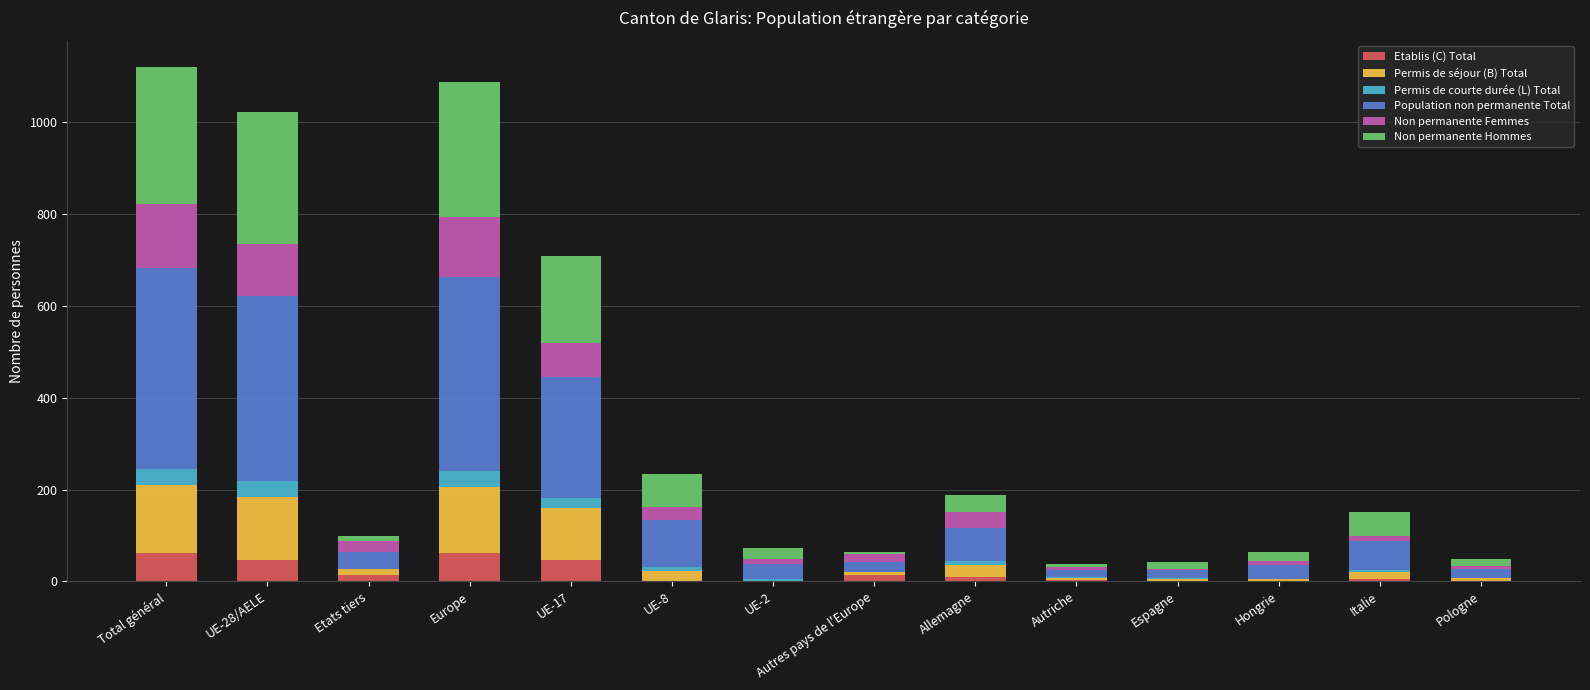

Is it true that Etablis (C) Total equals 47 at UE-28/AELE?

True